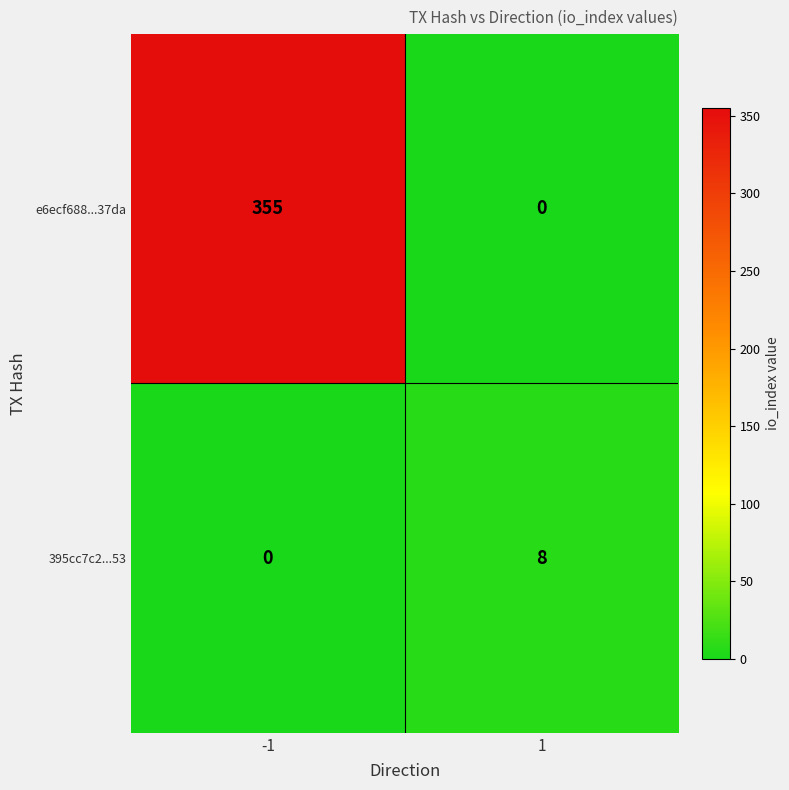

Rank the series at 1 from highest to lowest value.

395cc7c2...53, e6ecf688...37da